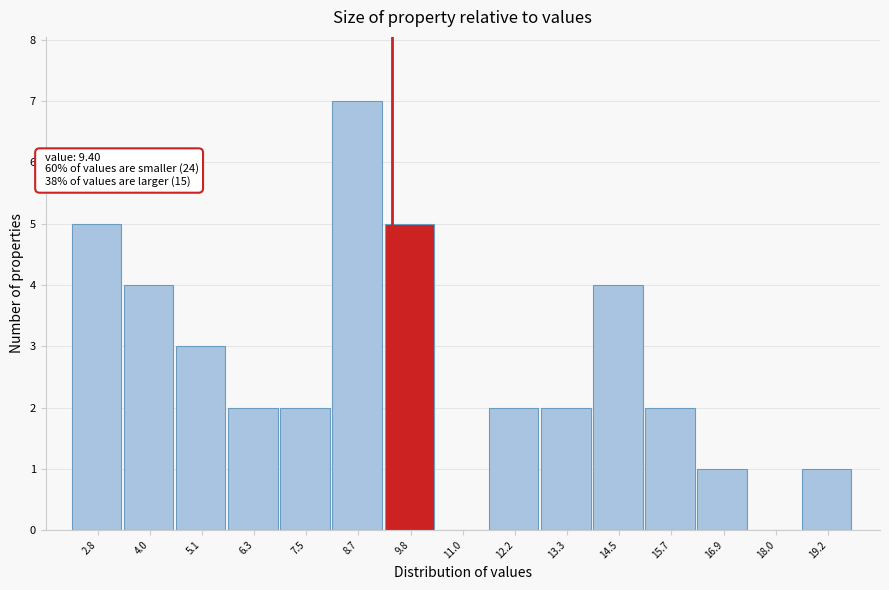

Over which range of the x-axis is the bar tallest?

8.0 to 9.2